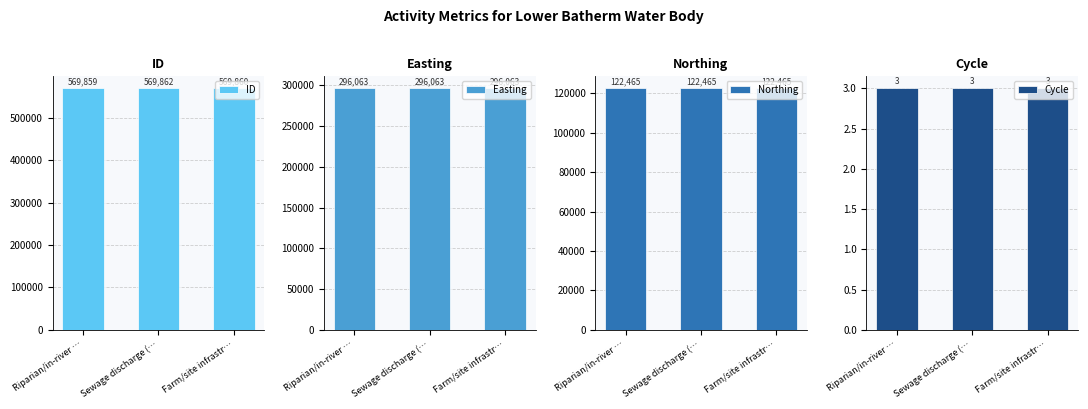

What is the spread (max minus min) of values at Sewage discharge (…?

569859